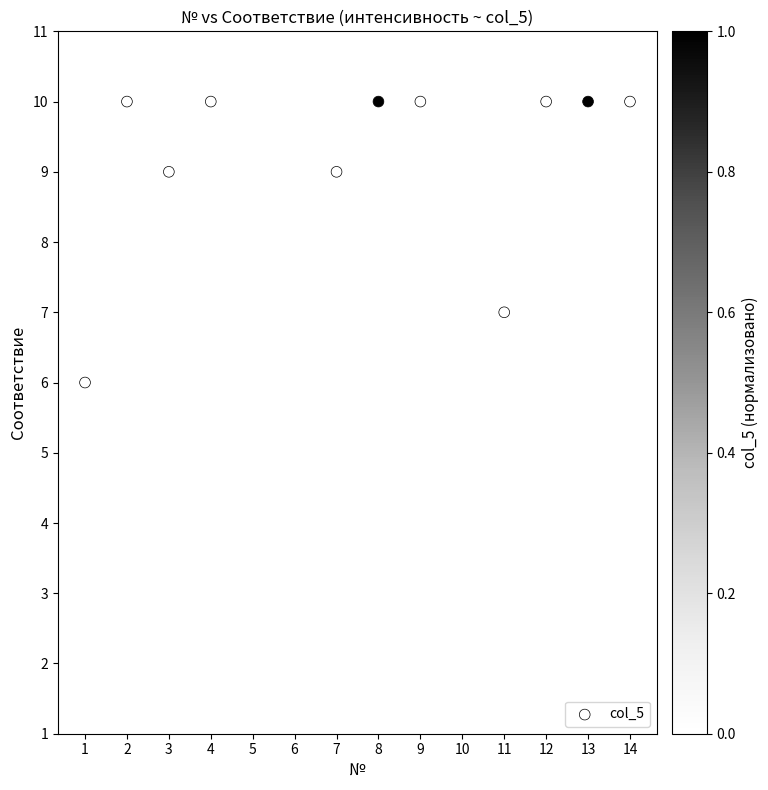

What is the range of Y values (max minus min)?

4